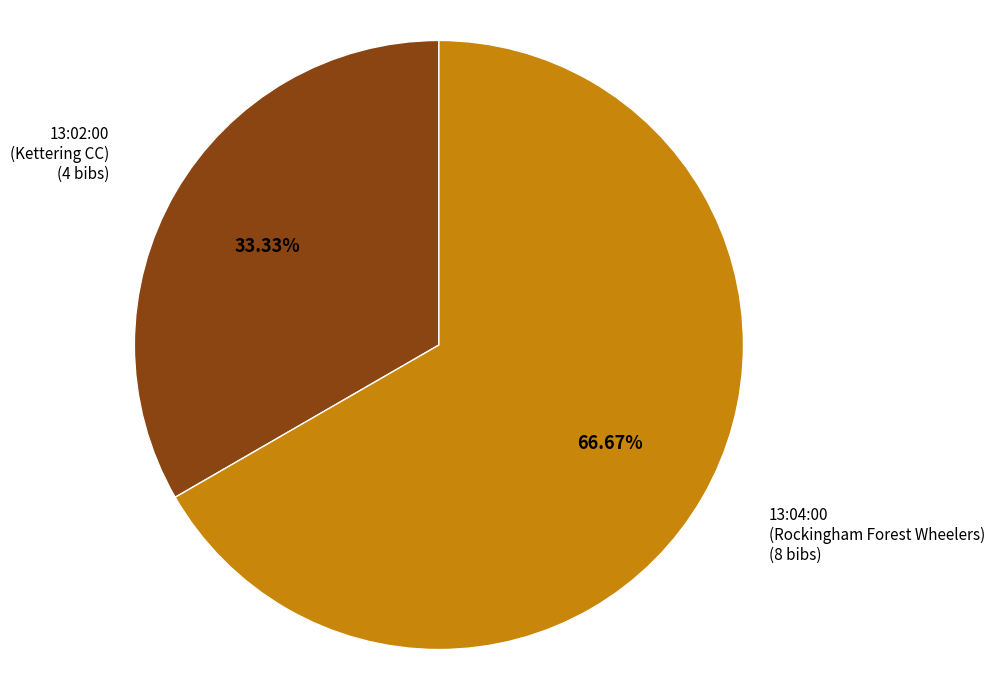

Is there a majority slice in this chart?

Yes